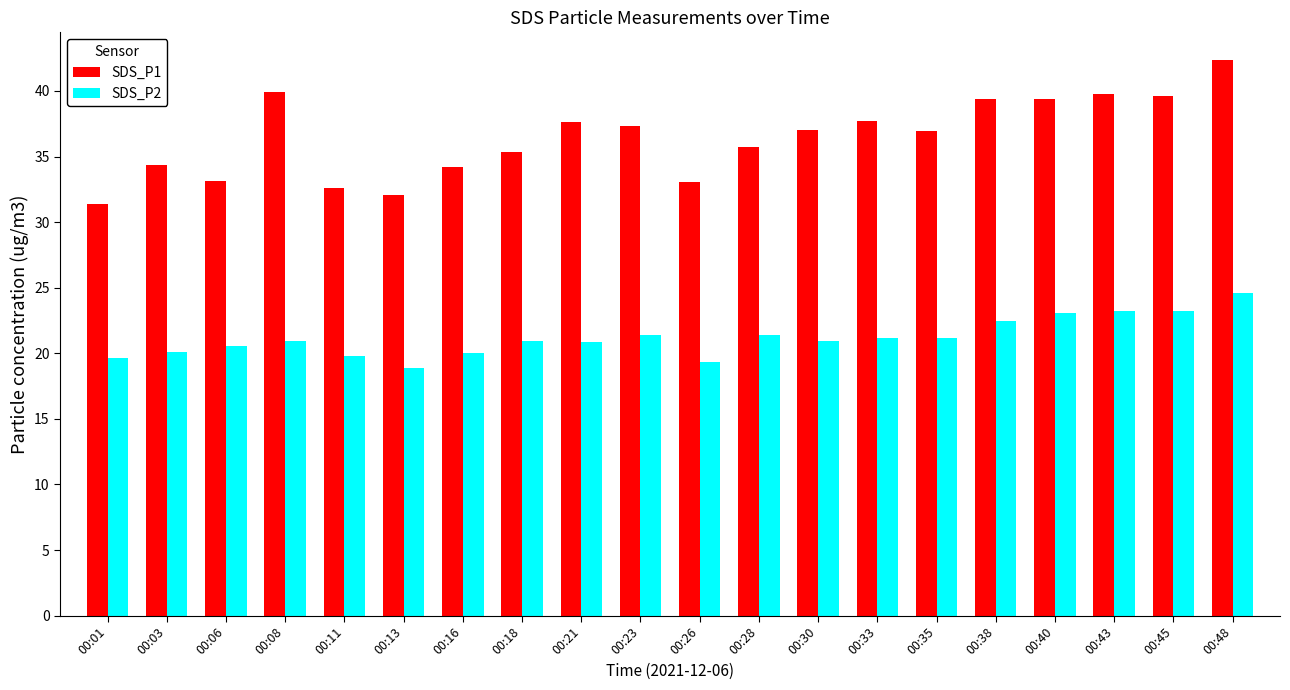

Which series changed the most between 00:35 and 00:48?

SDS_P1